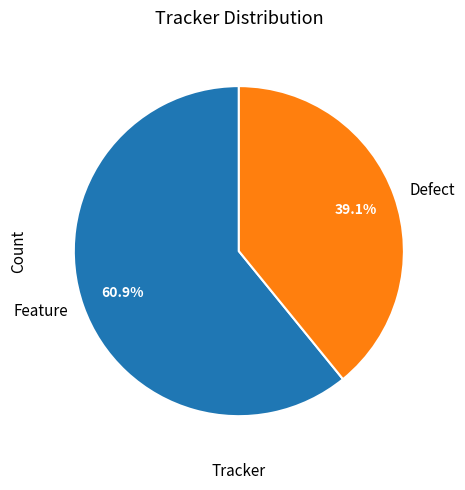

Combined, do Feature and Defect account for over 50%?

Yes